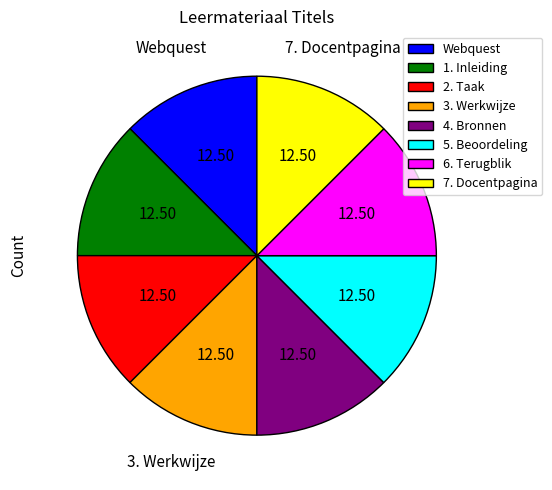

Does Webquest represent more than half of the total?

No